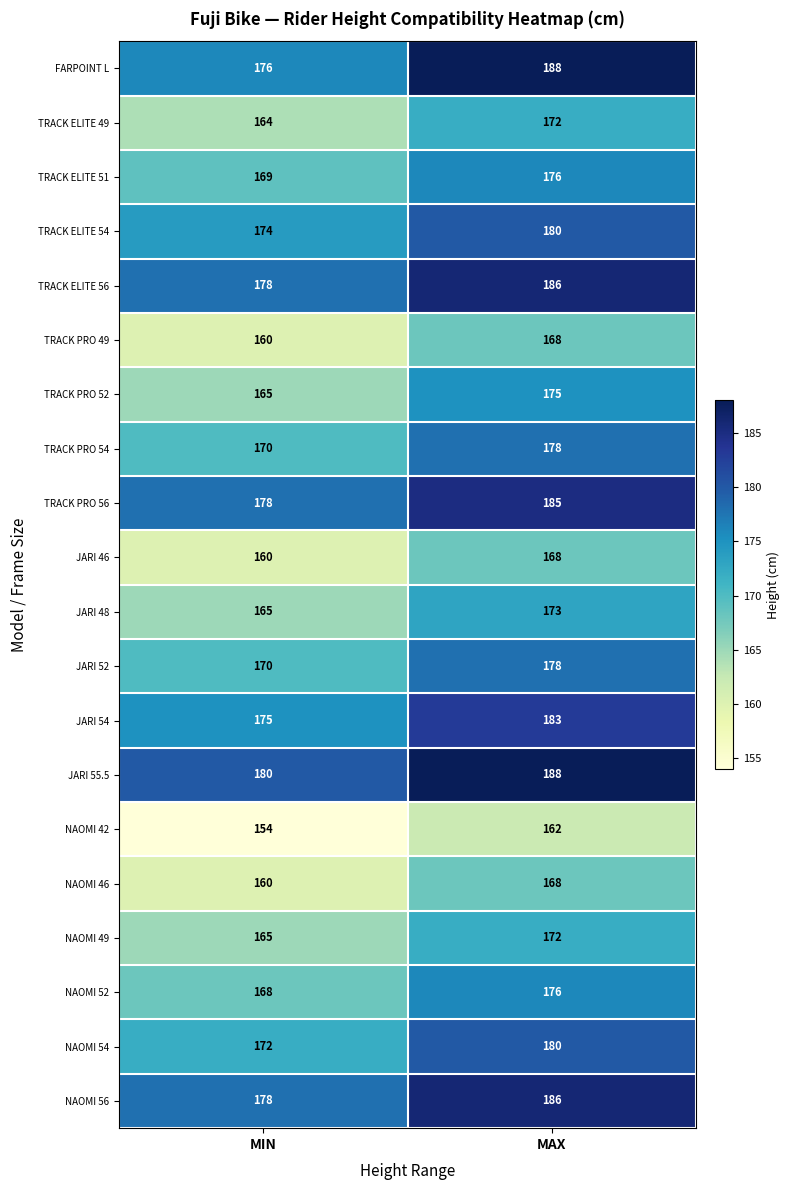

Rank the categories by NAOMI 52 value from highest to lowest.

MAX, MIN